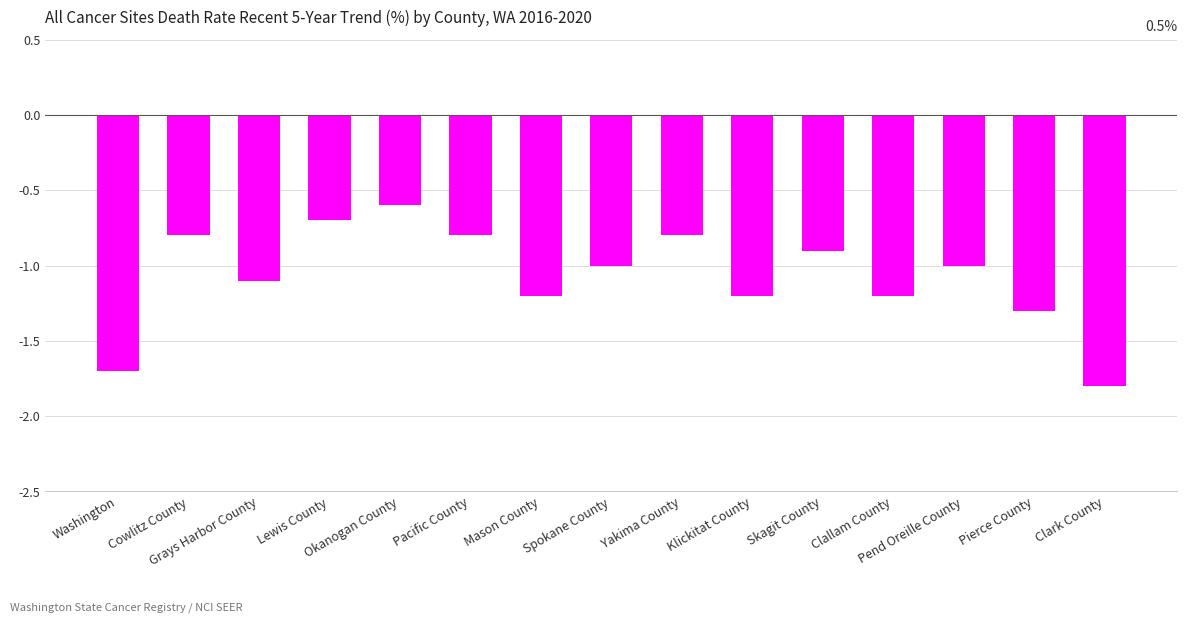

What is the sum of all values?

-16.1